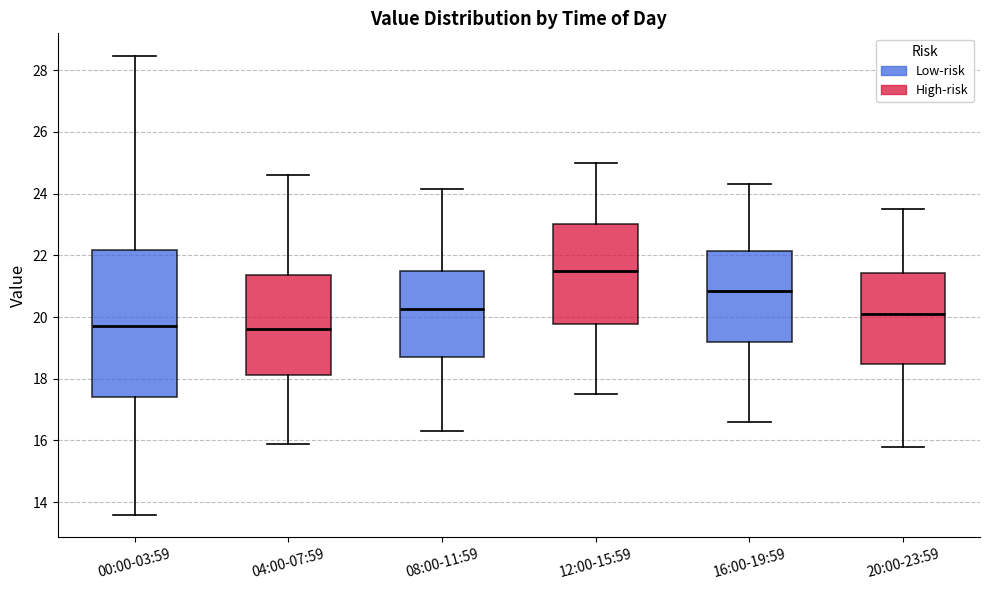

Where does the lower whisker of the box for 08:00-11:59 end on the y-axis? The values are not printed on the chart, so give them approximately, as read against the axis.

16.4